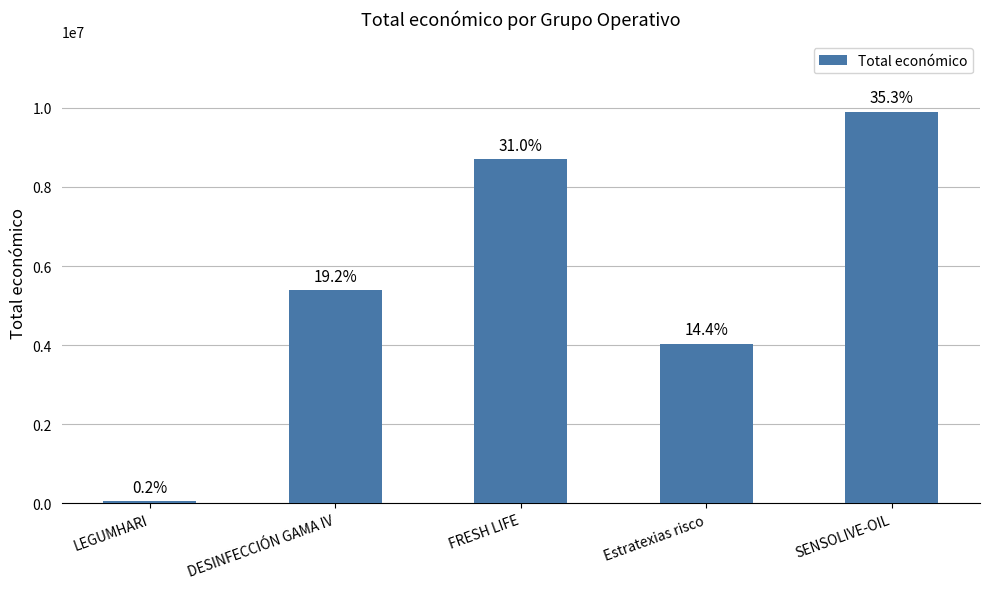

What is the smallest value displayed?

57500